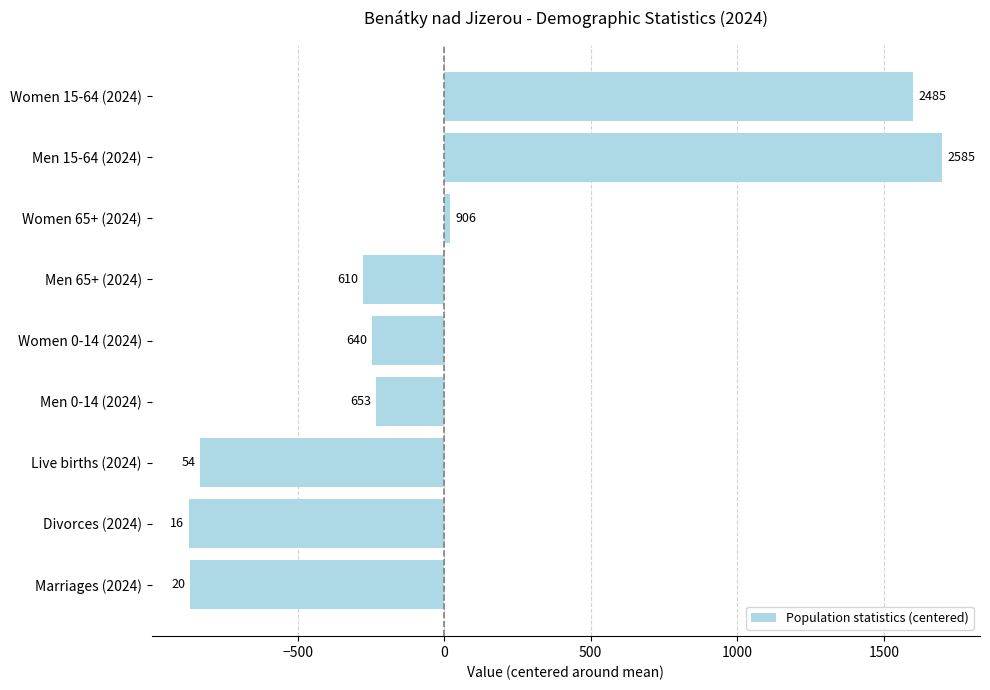

How many bars are there in total?

9